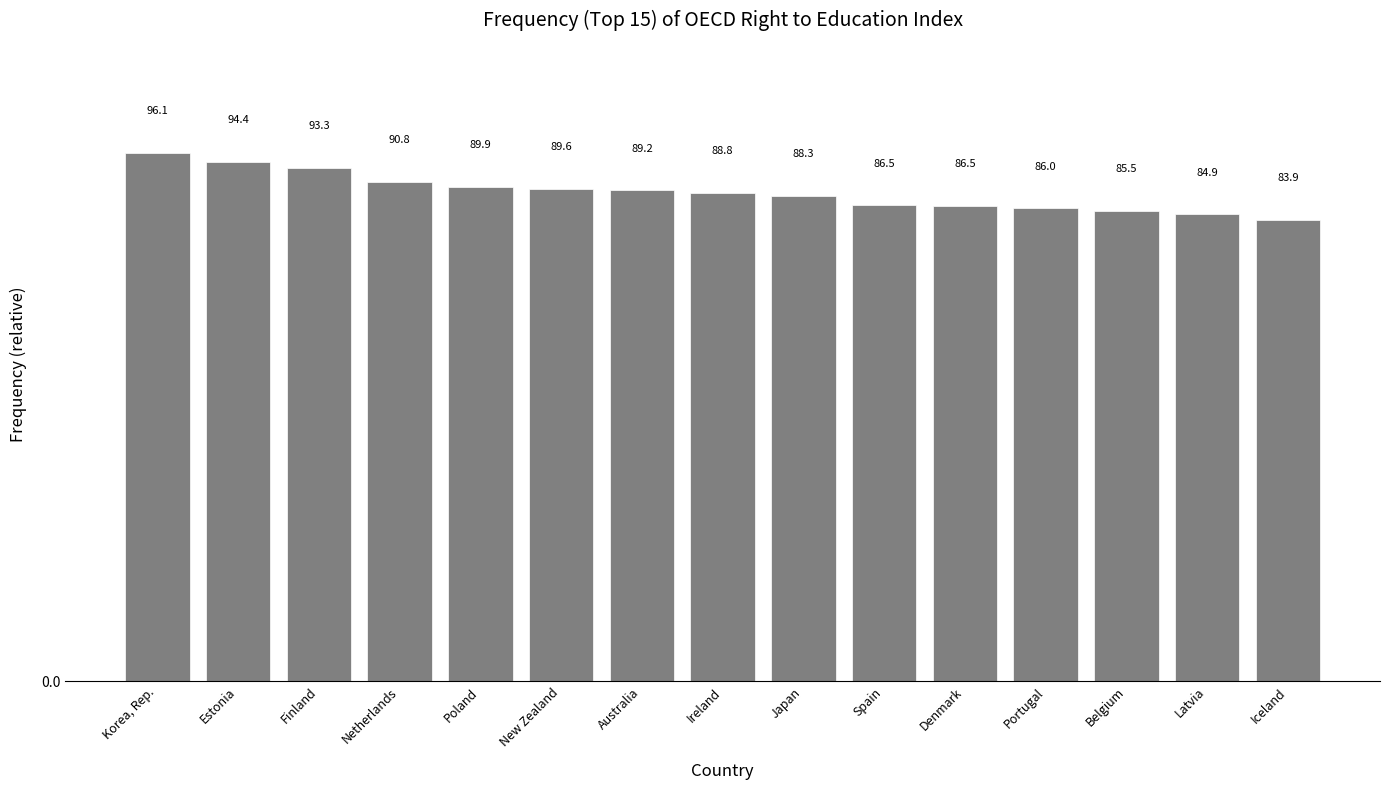

What is the label of the 8th bar from the right?

Ireland